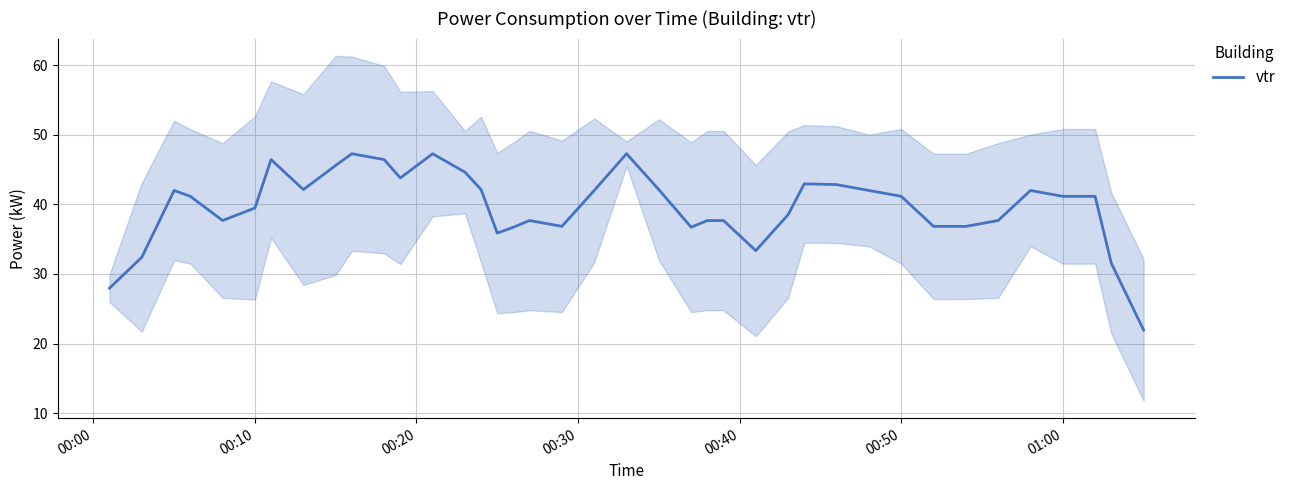

The value of vtr at 00:10 is 8.2. True or false?

False